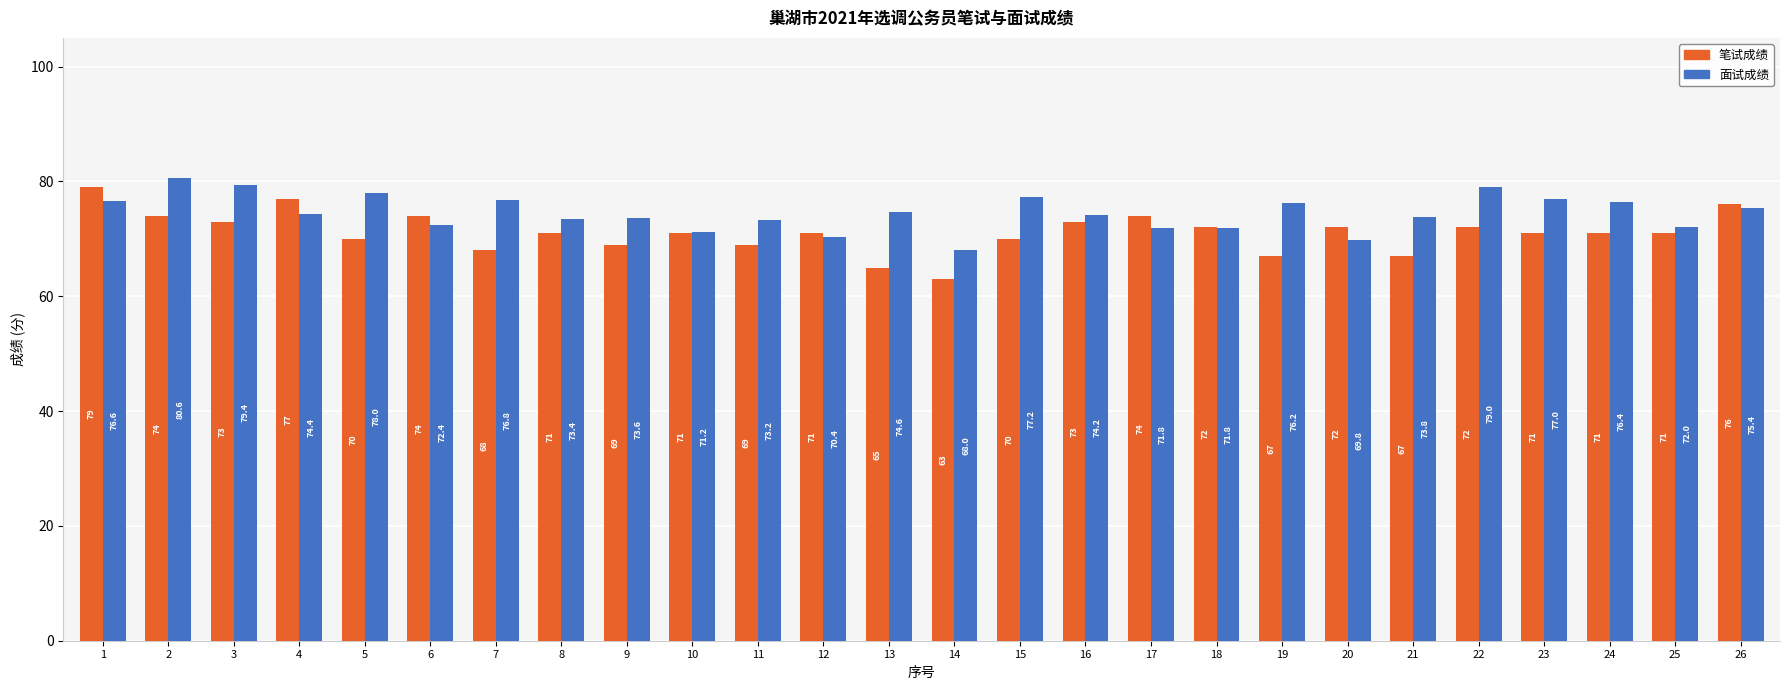

At which category is the sum across all series the highest?

1